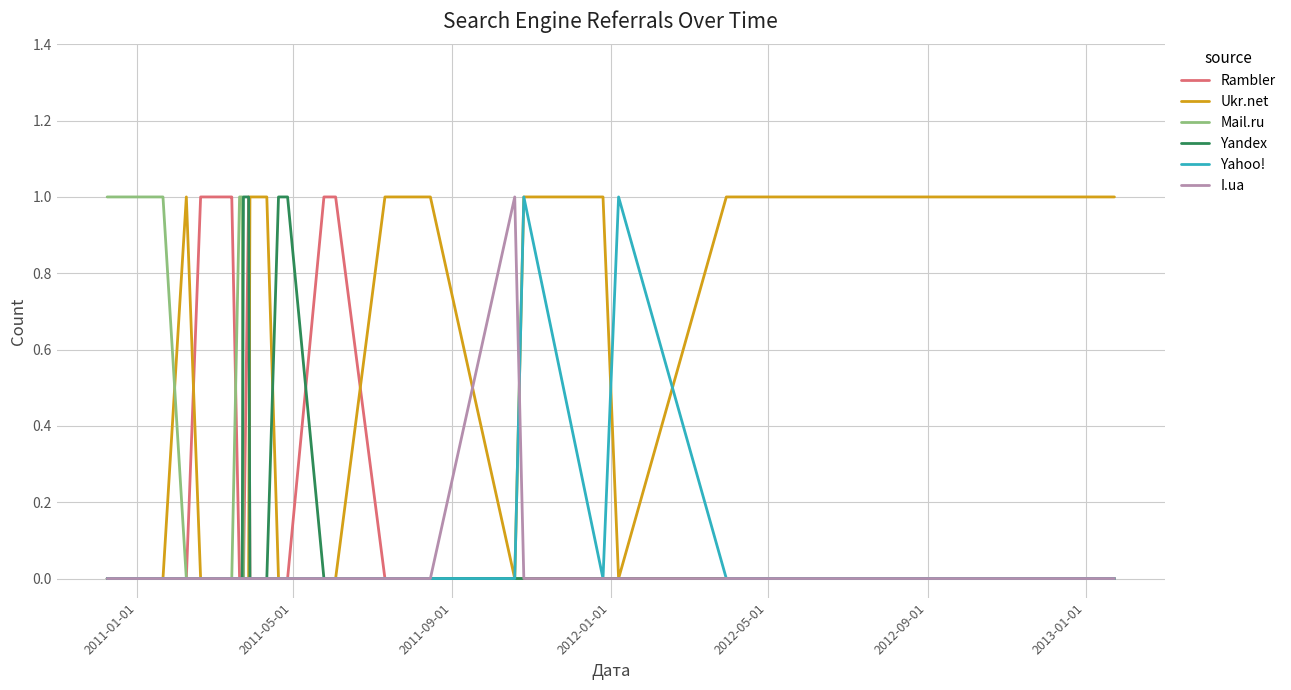

Which category has the highest value across all series?

2013-01-01